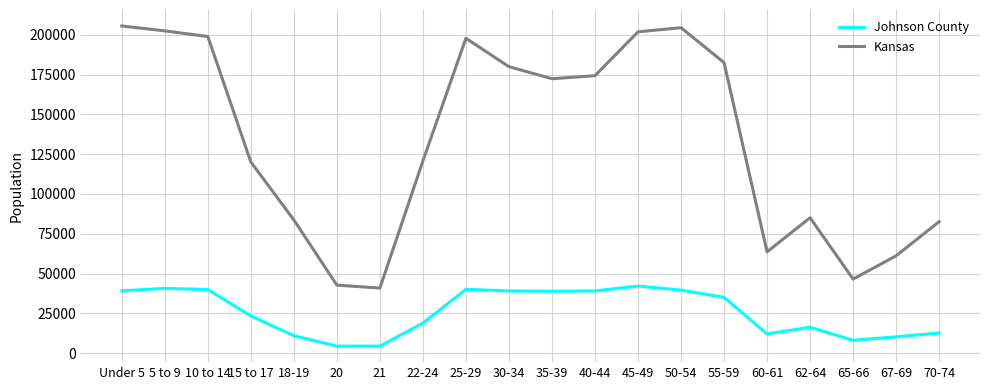

What is the sum of the Kansas values at 50-54 and 35-39?

376822